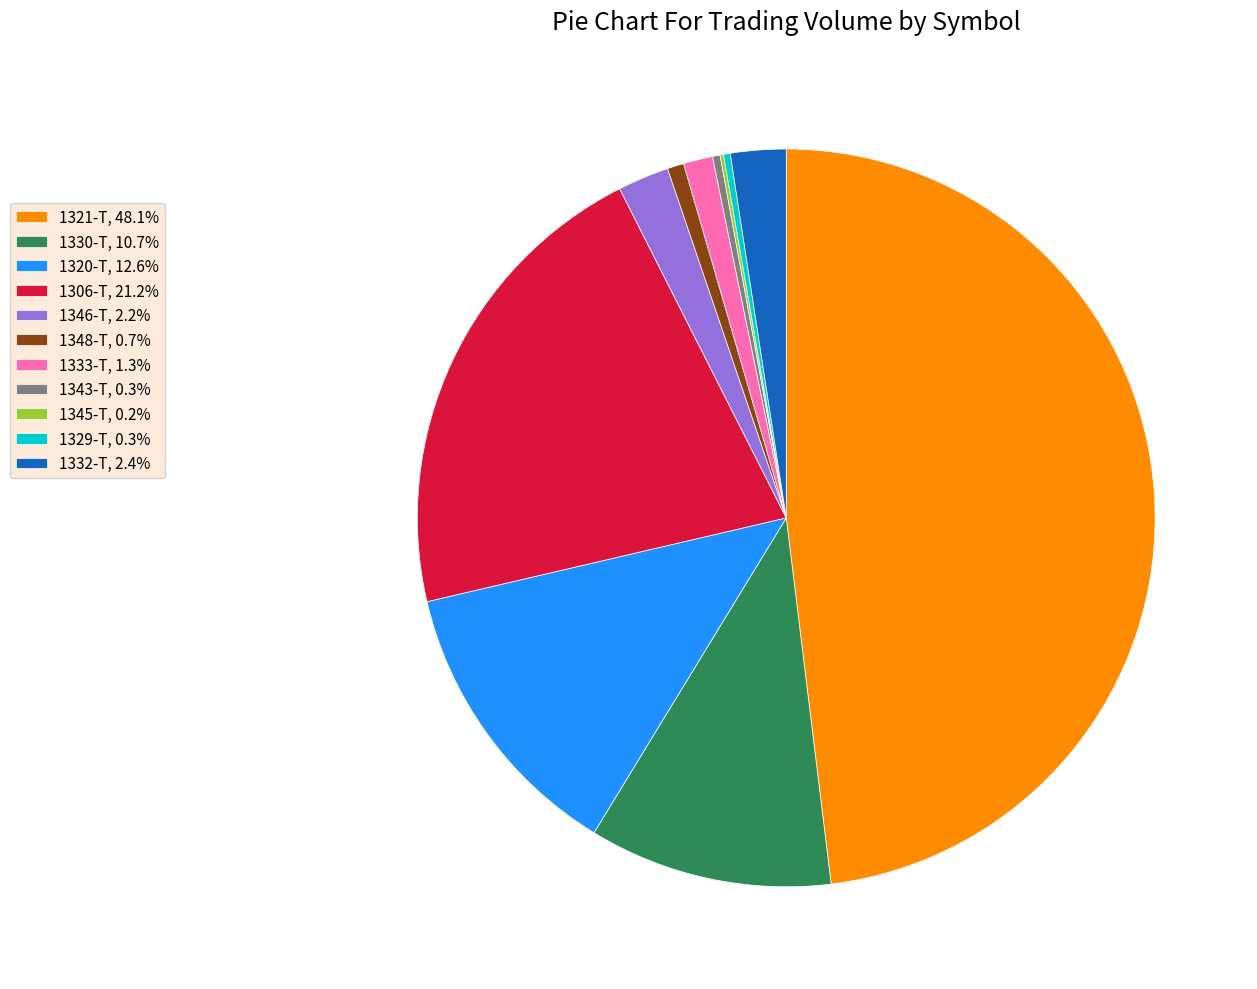

Does 1343-T, 0.3% represent more than half of the total?

No